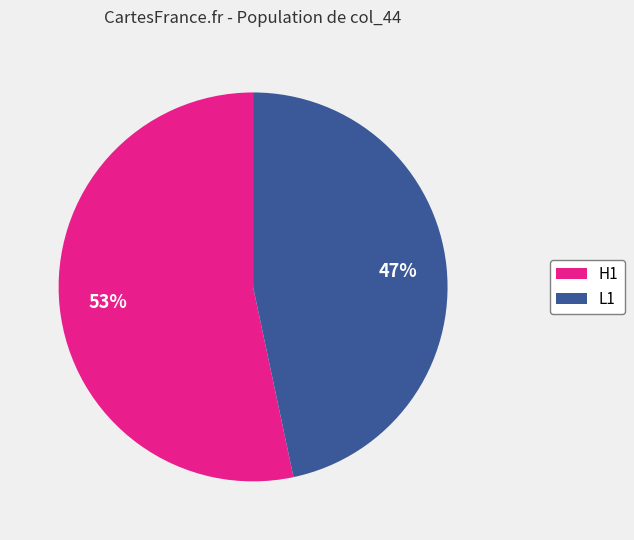

To the nearest percent, what portion does L1 represent?

47%